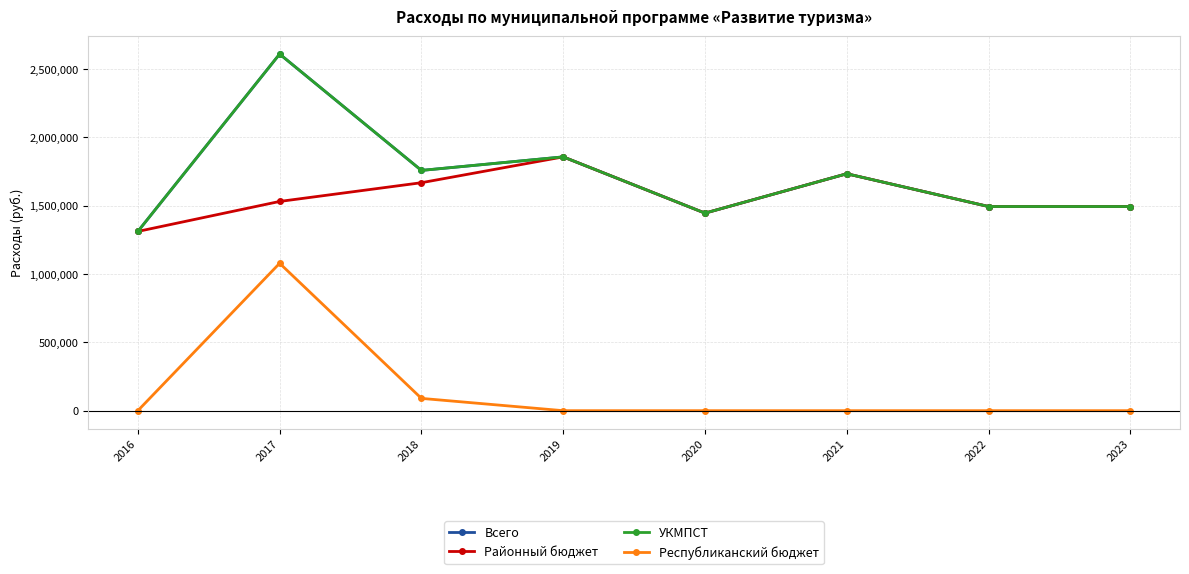

List the series in order of their peak value, lowest first.

Республиканский бюджет, Районный бюджет, Всего, УКМПСТ